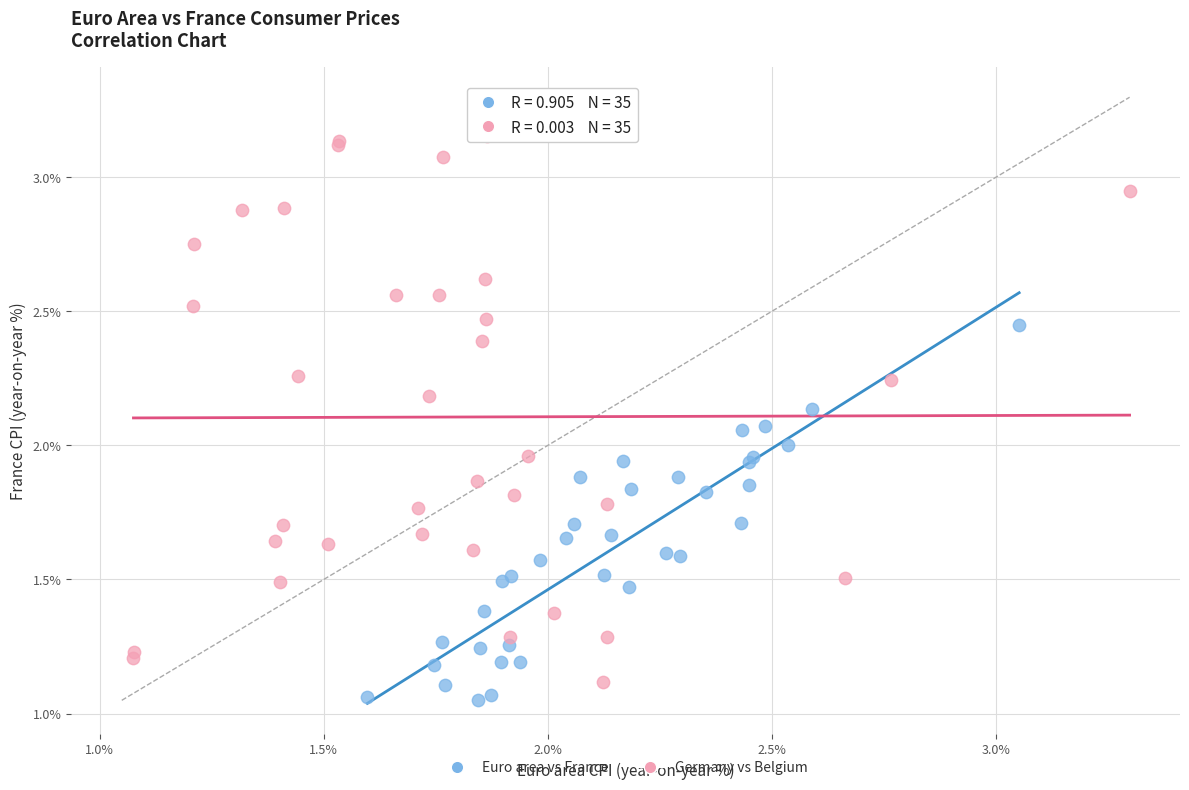

Which series has the widest spread of Y values?

Germany vs Belgium